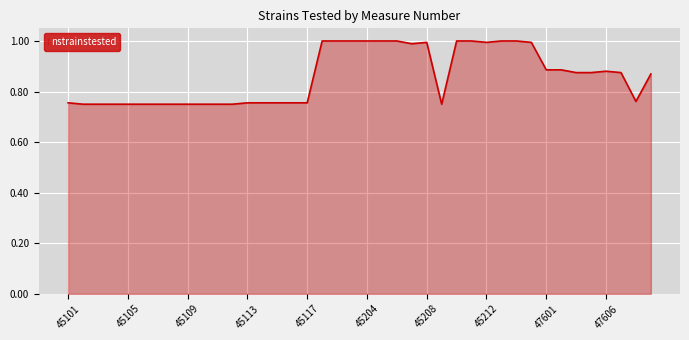

Is this an area chart (filled region under the line)?

Yes